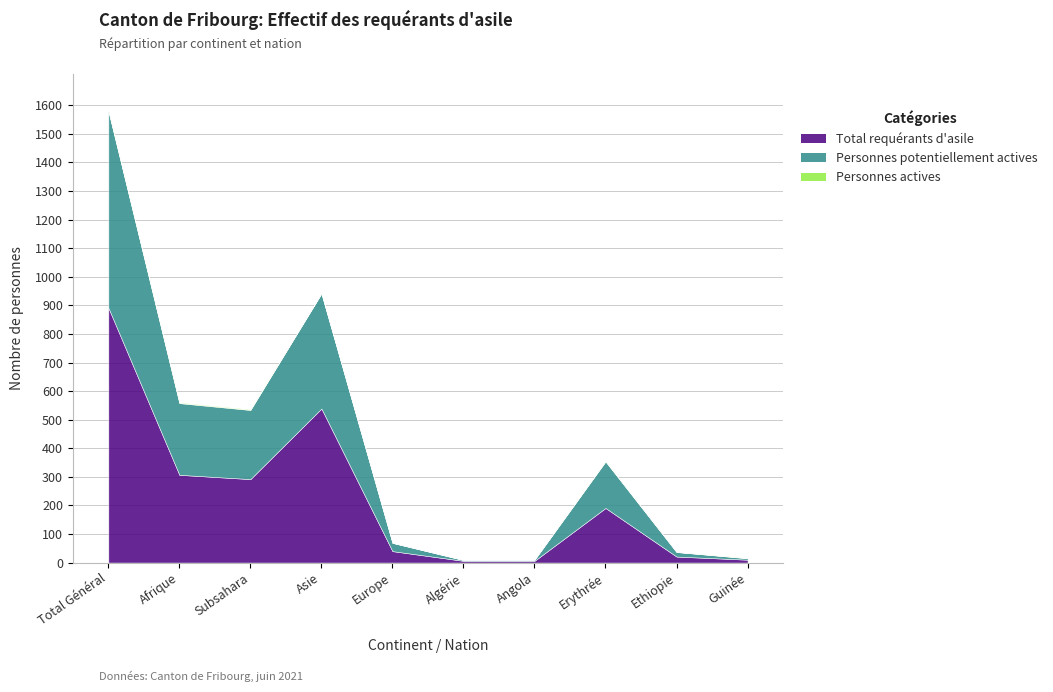

True or false: Total requérants d'asile and Personnes potentiellement actives intersect in this chart.

False